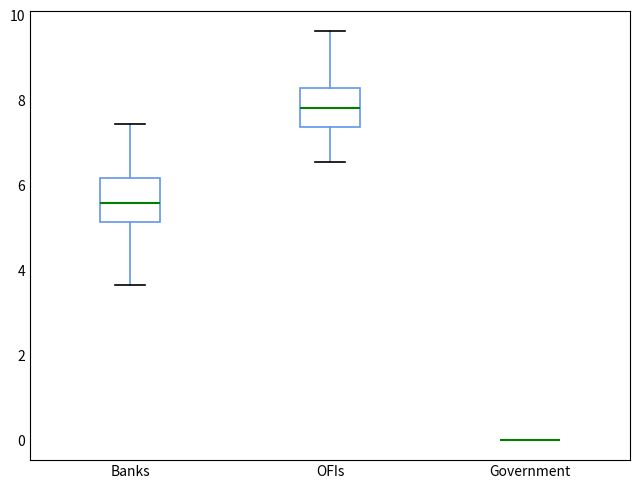

Reading left to right, read every box against the y-axis: the position of its median line, the range the box covers, and the ends of its whiskers. The values are not printed on the chart, so give them approximately, as read against the axis.

Banks: median 5.6, box 5.2 to 6.2, whiskers 3.6 to 7.4
OFIs: median 7.8, box 7.4 to 8.2, whiskers 6.6 to 9.6
Government: box collapsed to a line at 0.0, whiskers 0.0 to 0.0